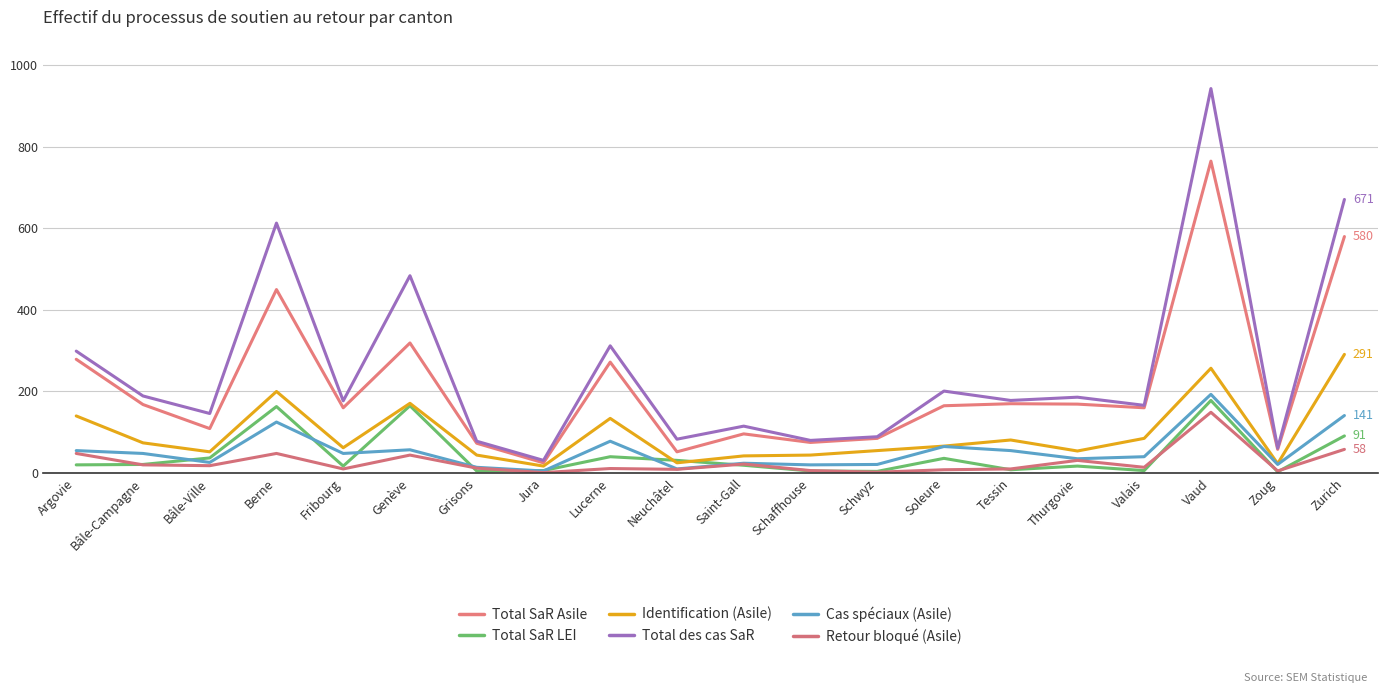

Does the chart have visible grid lines?

Yes